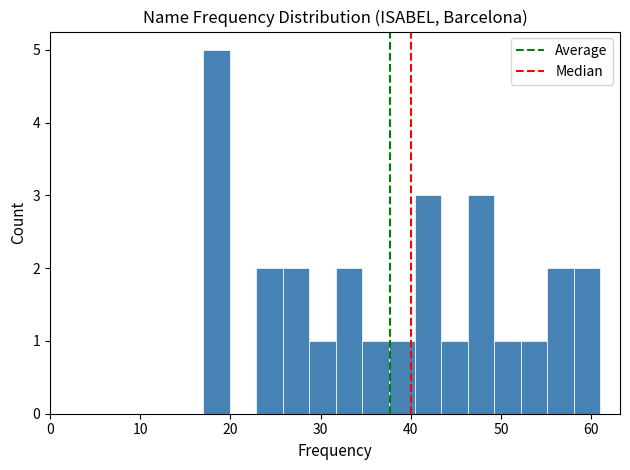

Around what value on the x-axis is the tallest bar? Give the approximate position of its centre, as read against the axis.

18